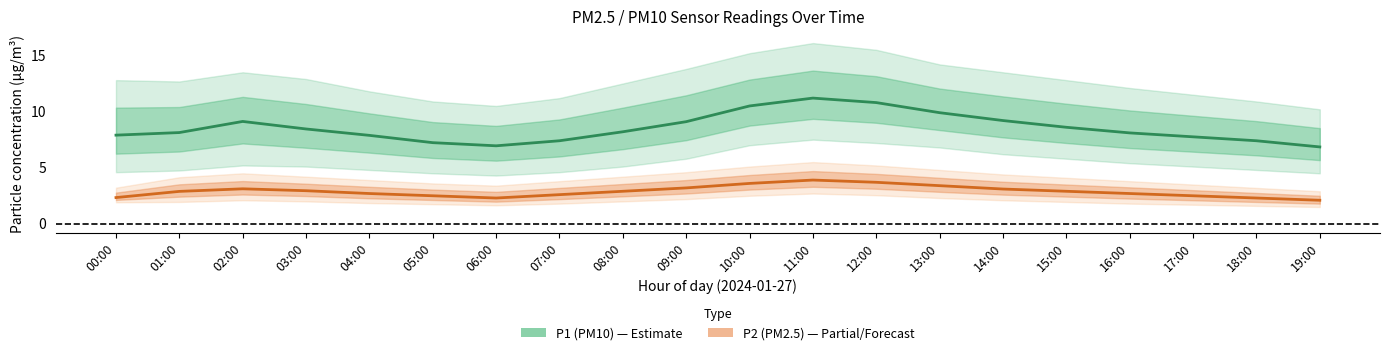

What is the maximum value for P2 (PM2.5)?

3.9